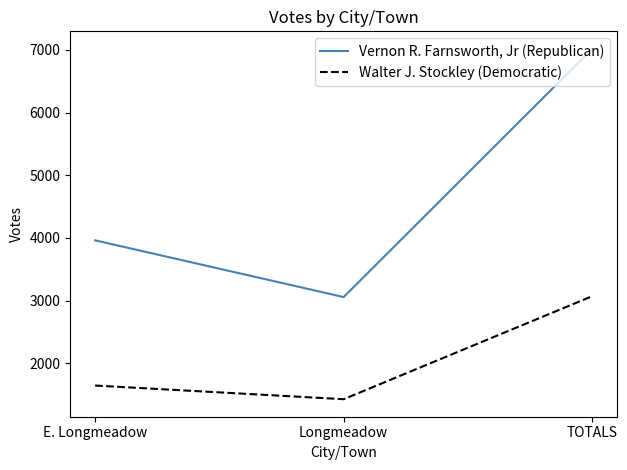

Rank the series at TOTALS from highest to lowest value.

Vernon R. Farnsworth, Jr (Republican), Walter J. Stockley (Democratic)